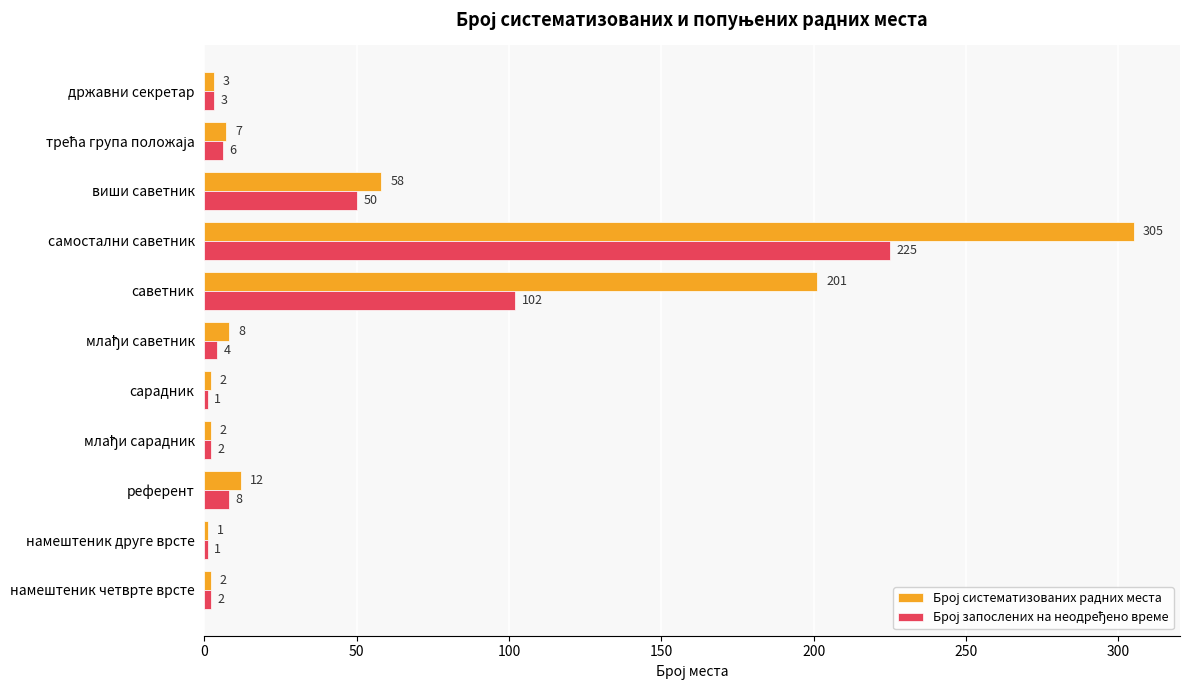

At which category is the sum across all series the highest?

самостални саветник